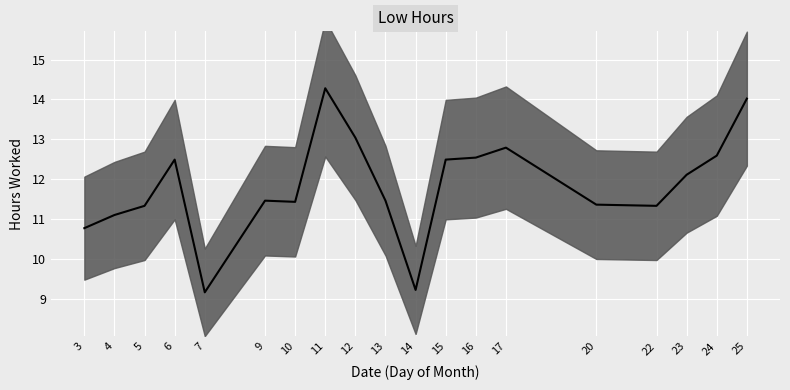

Which has a higher value, 17 or 5?

17